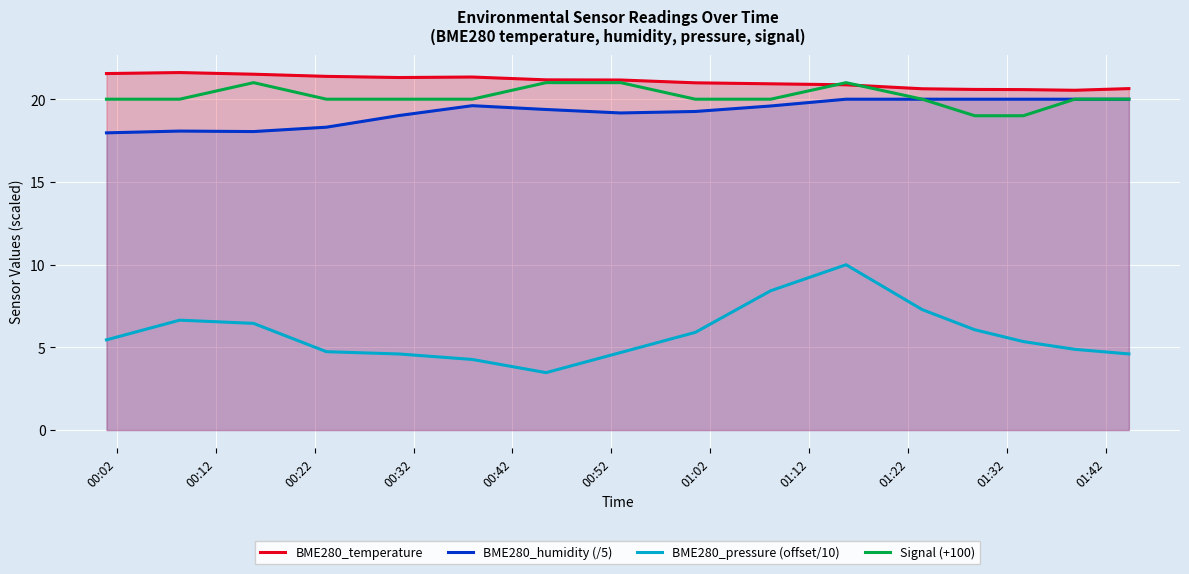

What is the minimum value shown in the chart?

3.5